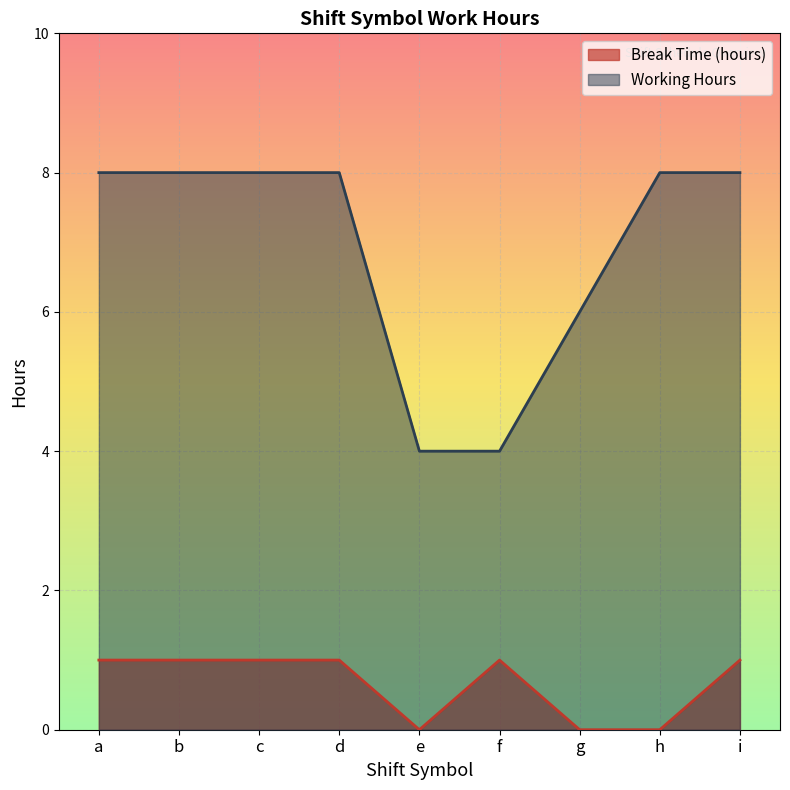

What is the value of the Break Time (hours) point at the 3rd from the left?

1.0